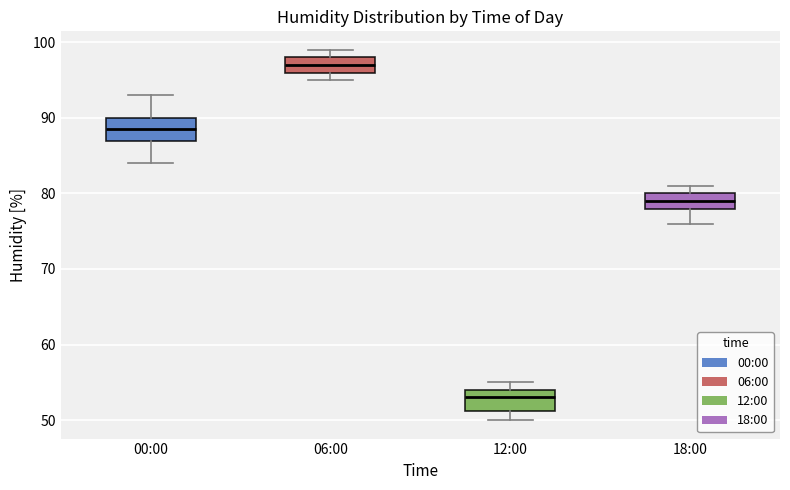

Where is the upper edge of the box for 12:00 on the y-axis? The values are not printed on the chart, so give them approximately, as read against the axis.

54